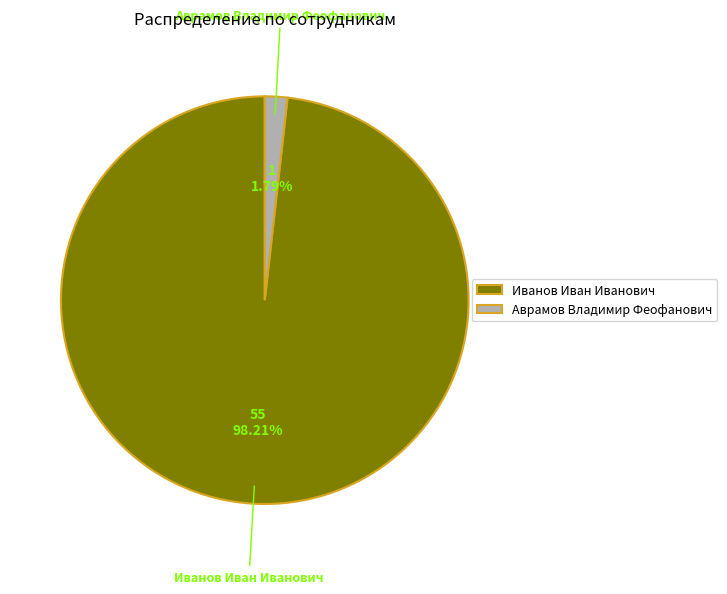

What percentage is NOT represented by Иванов Иван Иванович?

1.8%